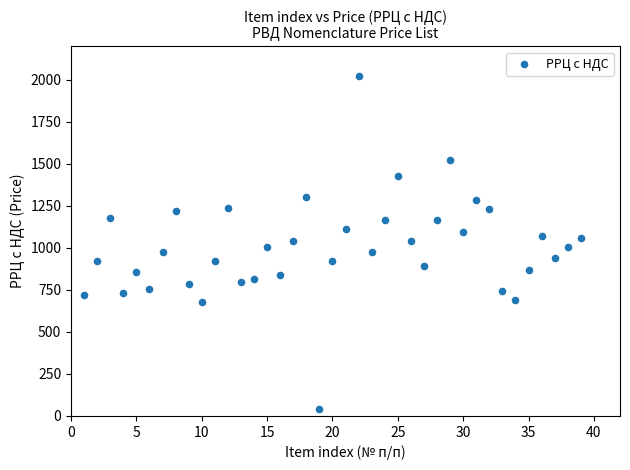

What is the range of X values (max minus min)?

38